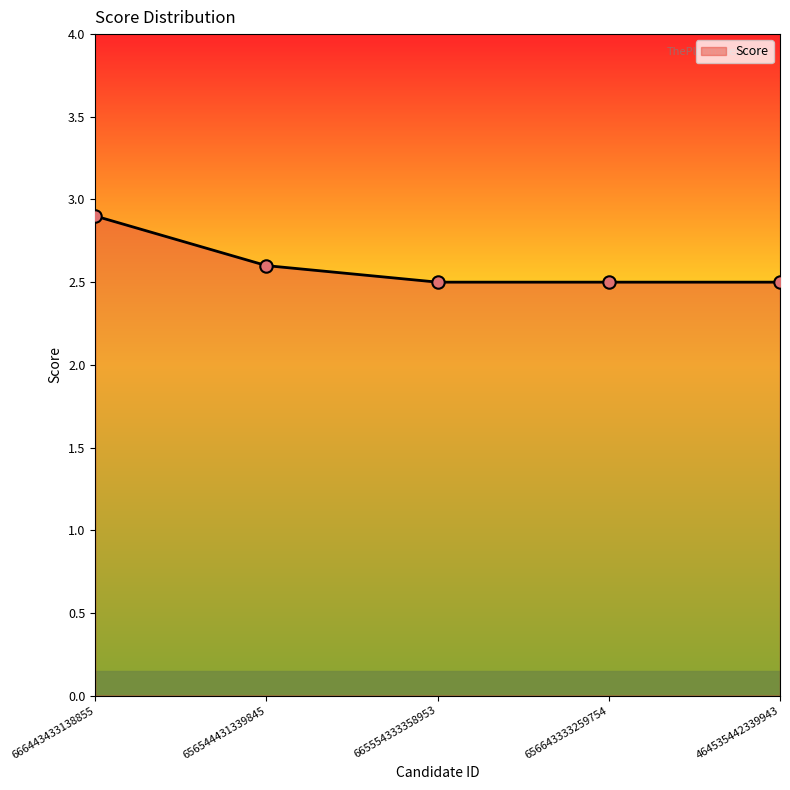

What is the ratio of the value at 464535442339943 to the value at 666443433138855?

0.9